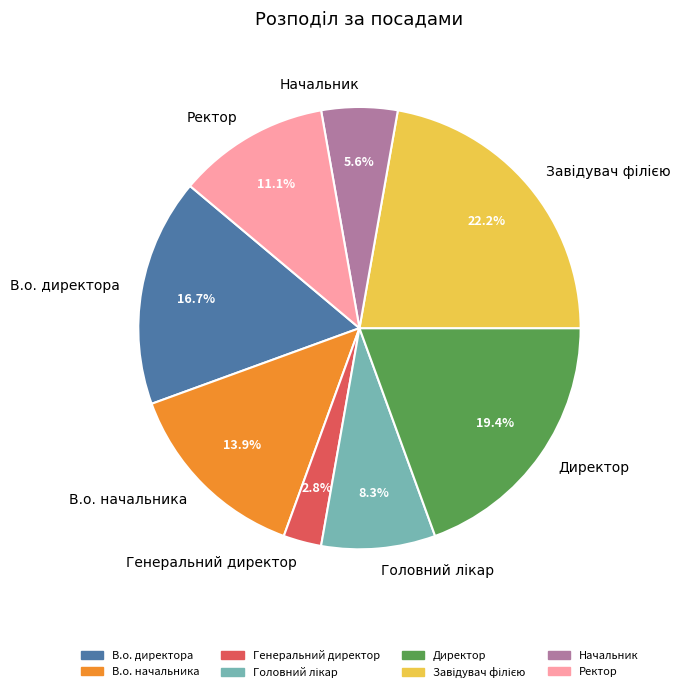

To the nearest percent, what is the average slice percentage?

12%